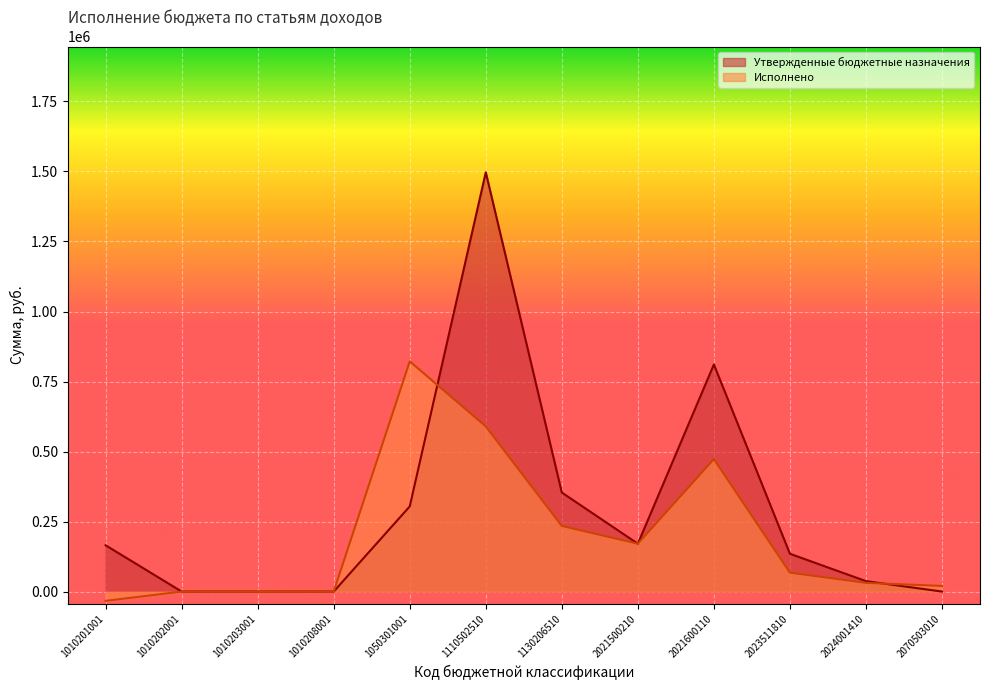

Which series has the widest spread of values?

Утвержденные бюджетные назначения